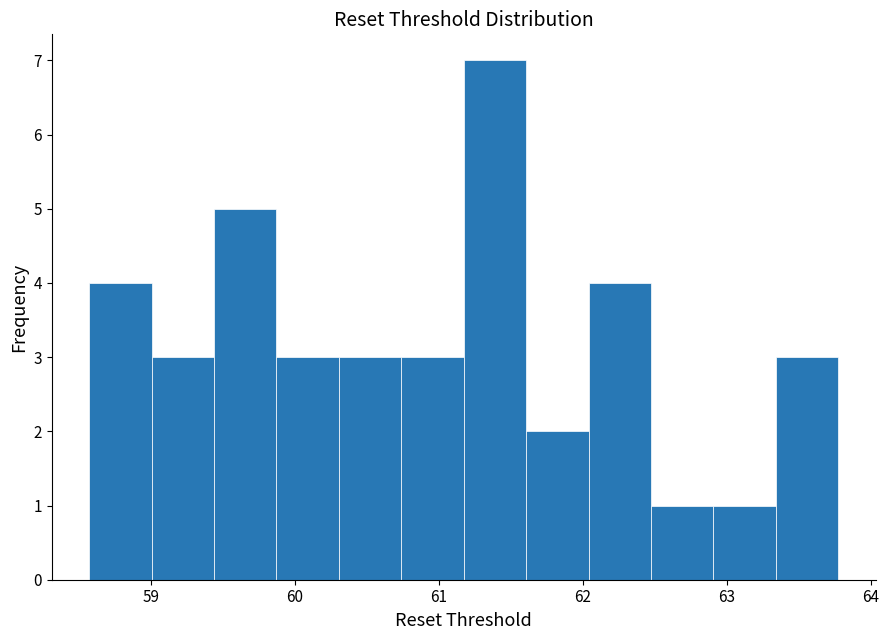

Over which range of the x-axis is the bar tallest?

61.2 to 61.6